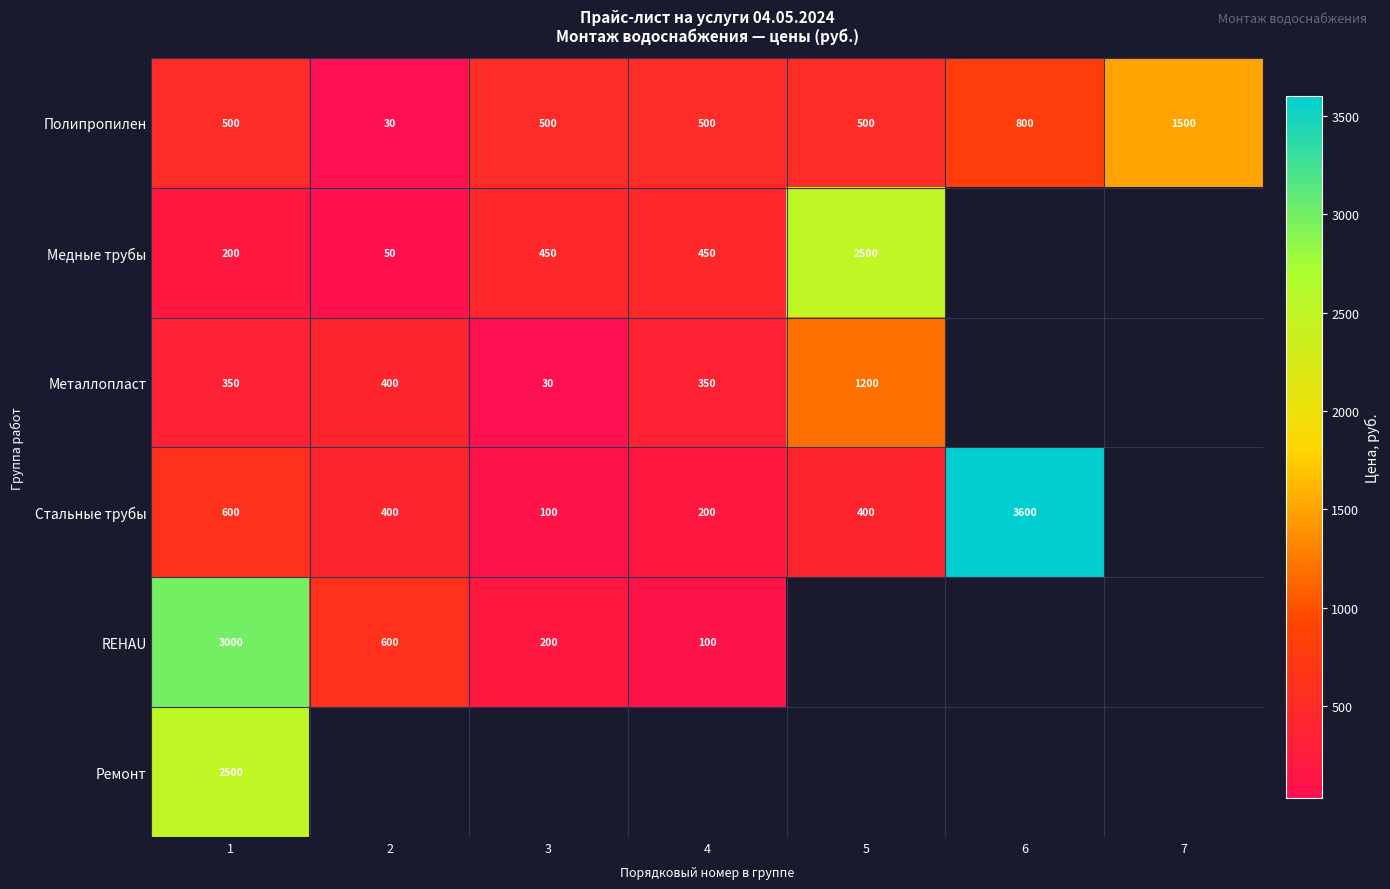

Is the value of Стальные трубы at 5 greater than the value of Металлопласт at 1?

Yes